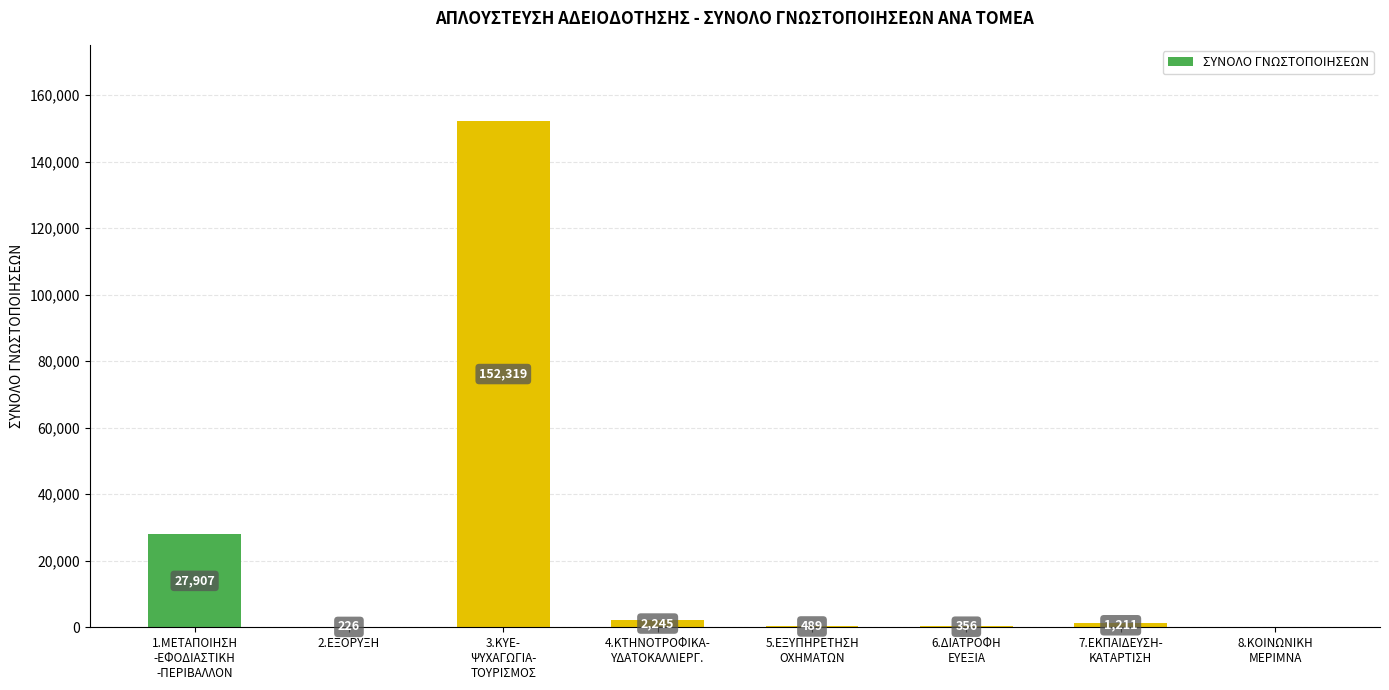

Where does the data first go above 1211?

1.ΜΕΤΑΠΟΙΗΣΗ
-ΕΦΟΔΙΑΣΤΙΚΗ
-ΠΕΡΙΒΑΛΛΟΝ